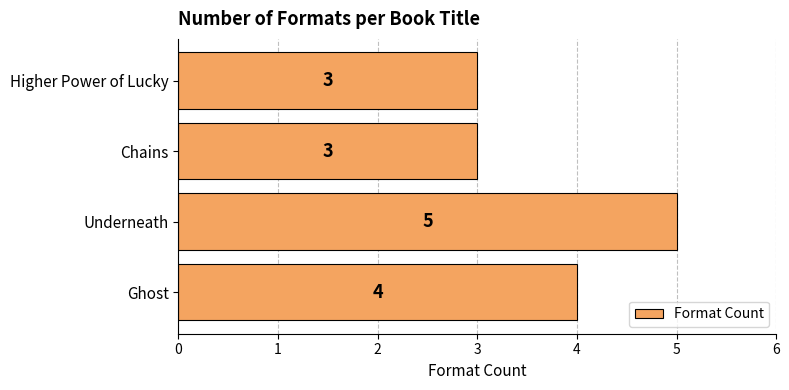

What is the greatest value displayed?

5